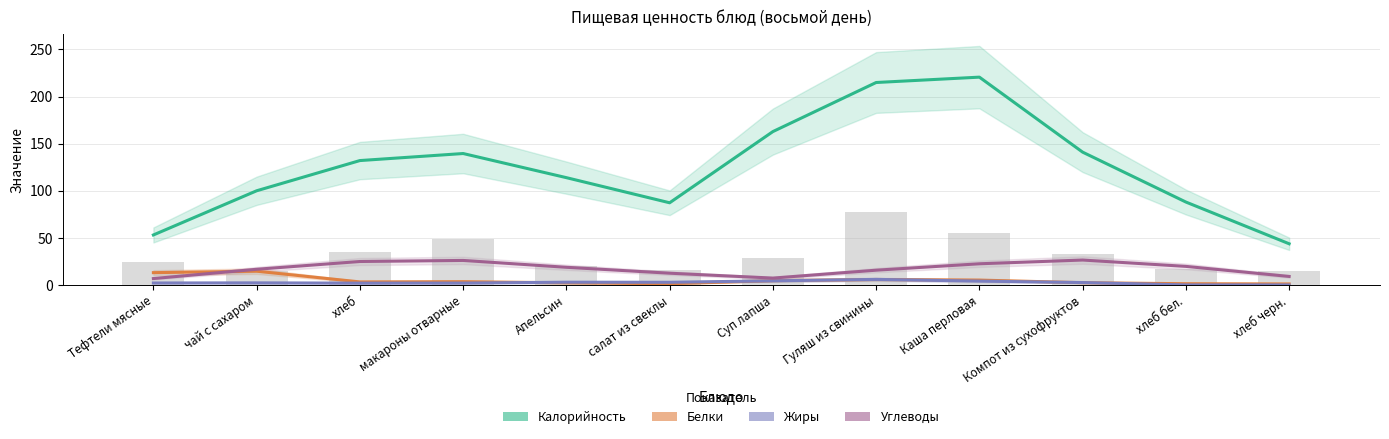

Where is Углеводы nearest to the value 16?

Гуляш из свинины